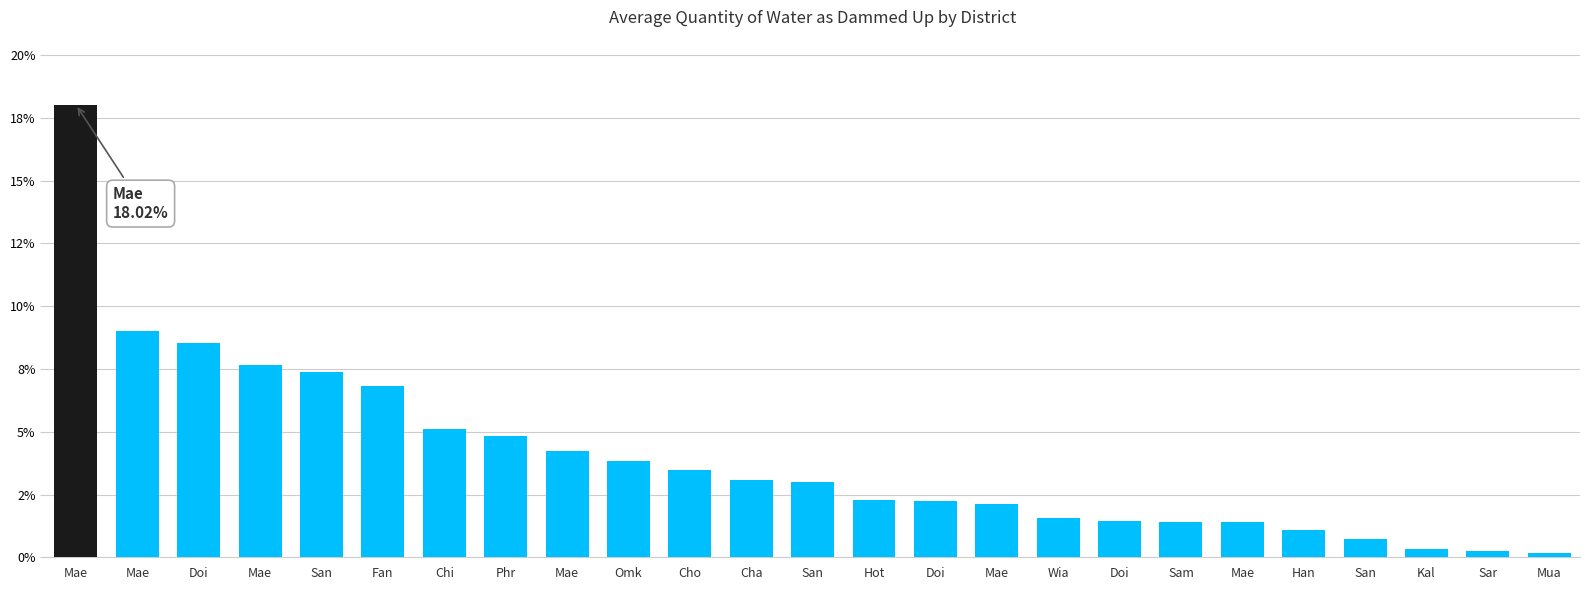

What is the difference between the maximum and minimum values?

17.8